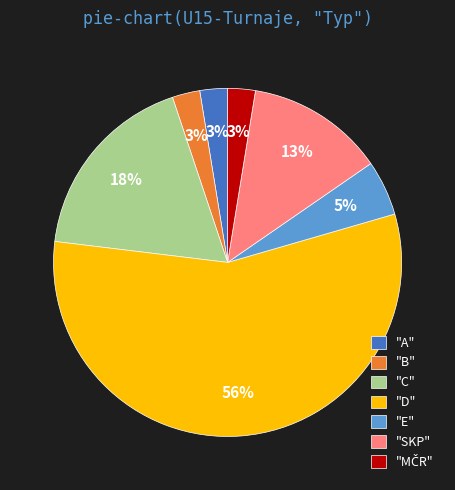

Between "E" and "A", which is larger?

"E"